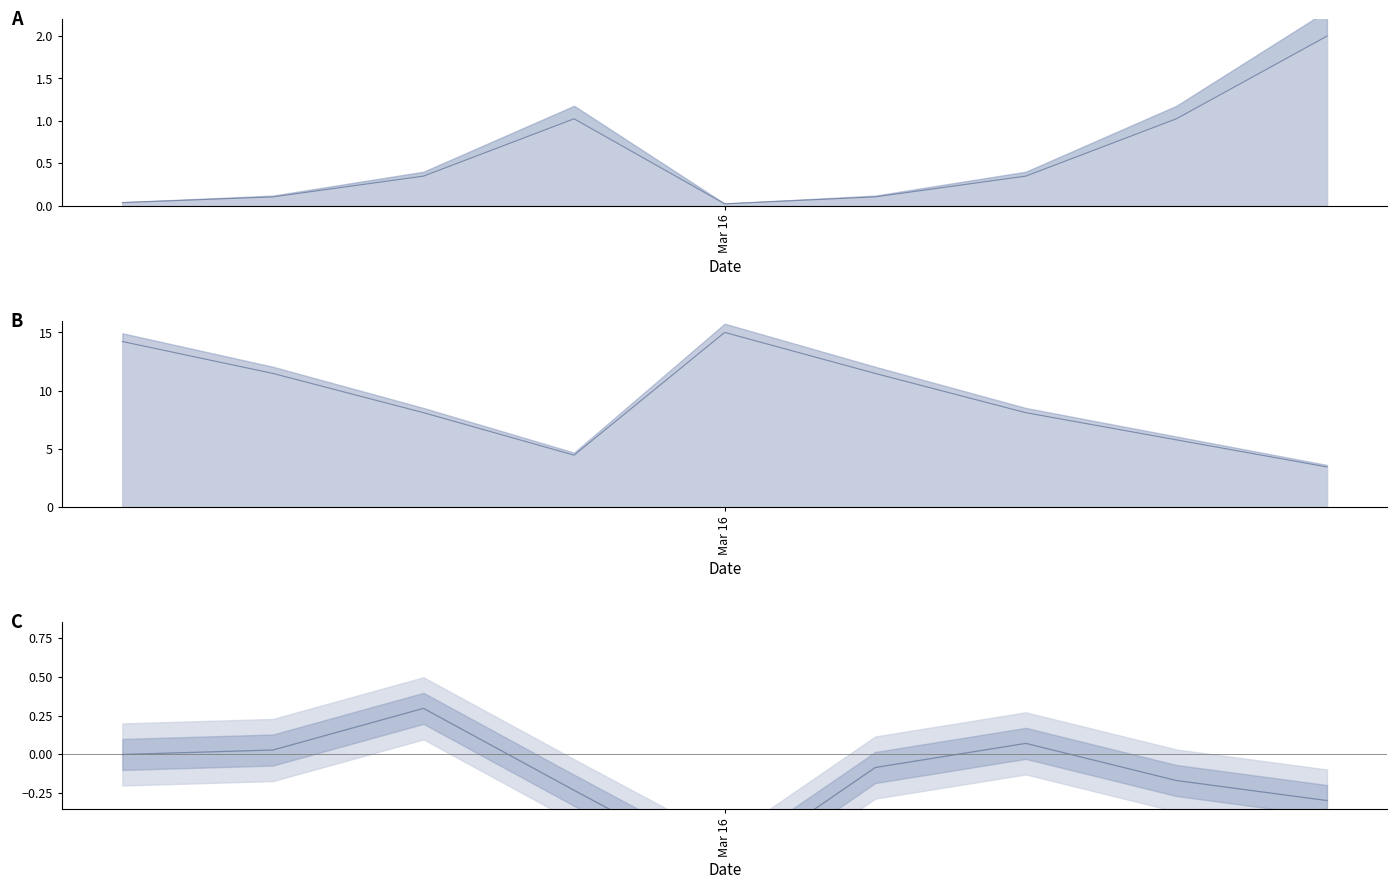

Is the value of residuals normalised at 3 greater than the value of g(x) normalised at 8?

No